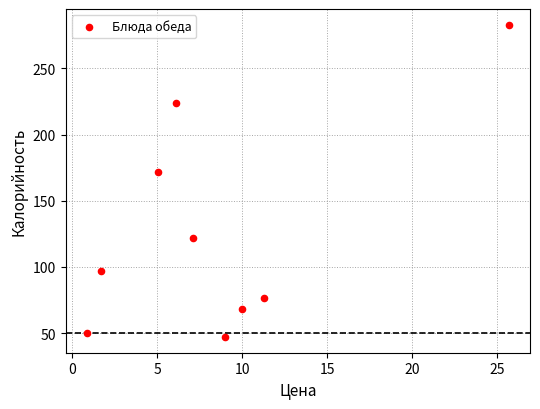

What Y value in the scatter plot is closest to 165?

172.0